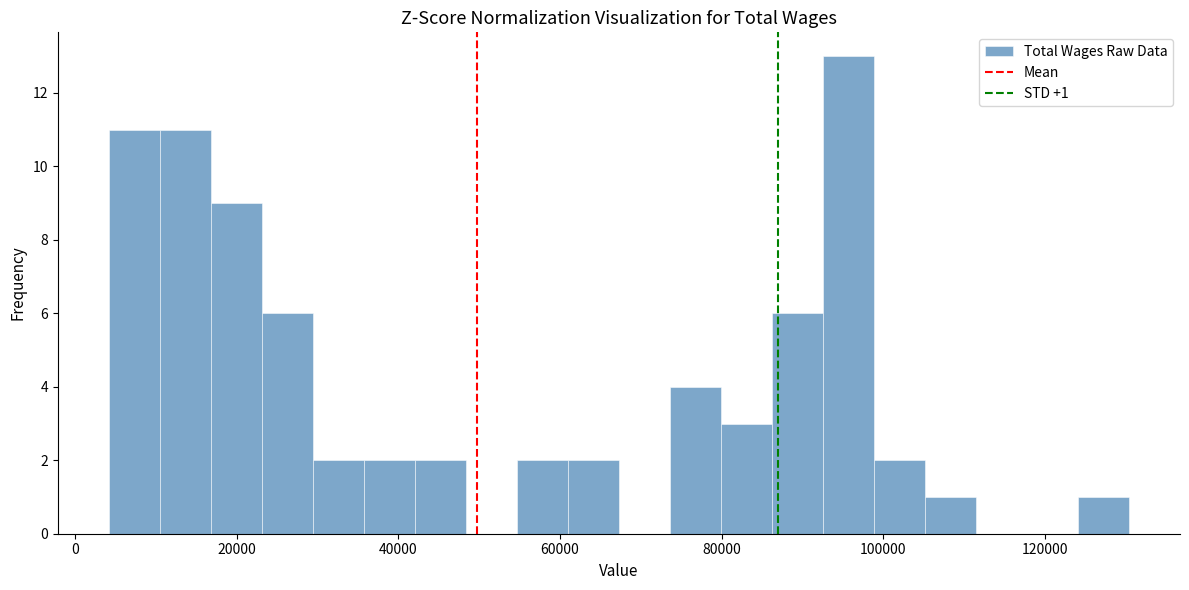

Around what value on the x-axis is the tallest bar? Give the approximate position of its centre, as read against the axis.

96000